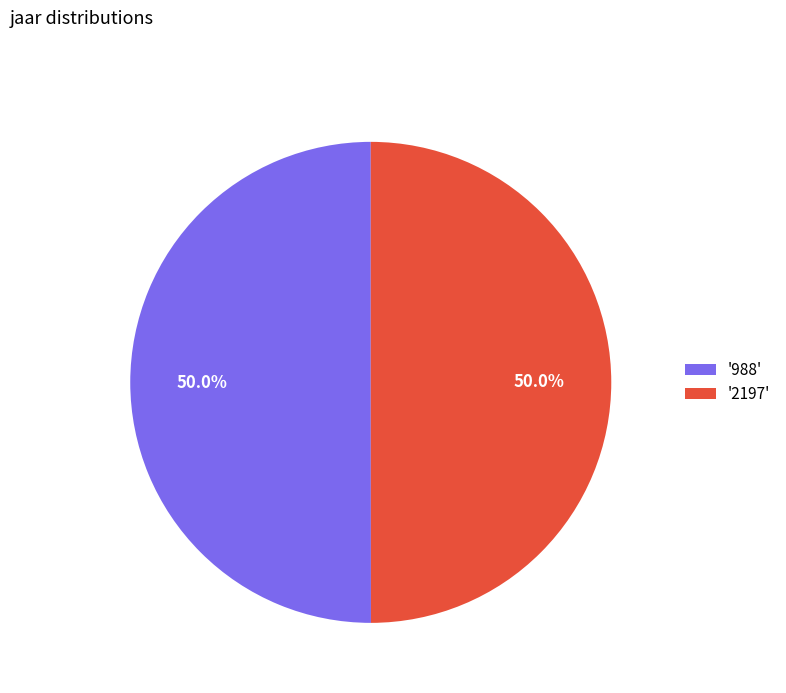

Is the sum of '988' and '2197' greater than half?

Yes